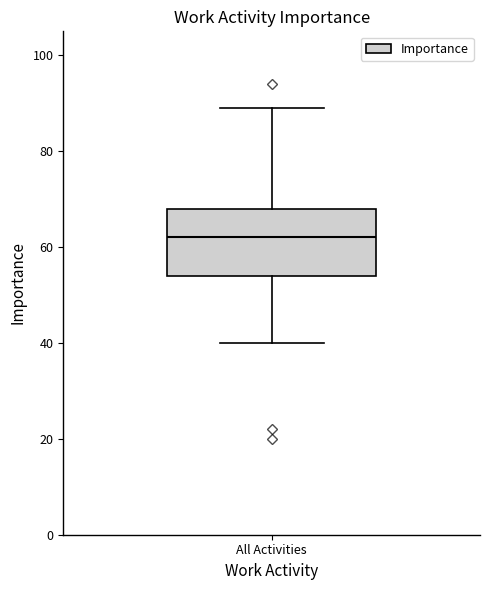

Transcribe this box plot: give where the median line is, the range the box spans, and where the two whiskers end, as read against the y-axis. The values are not printed on the chart, so give them approximately, as read against the axis.

median 62, box 54 to 68, whiskers 40 to 90